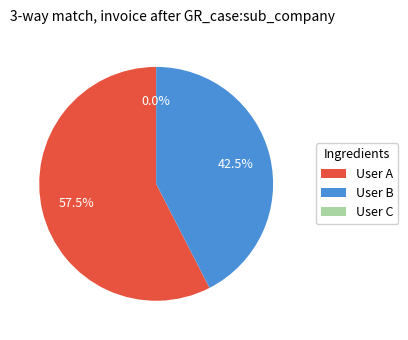

Rank the categories by value from lowest to highest.

User C, User B, User A